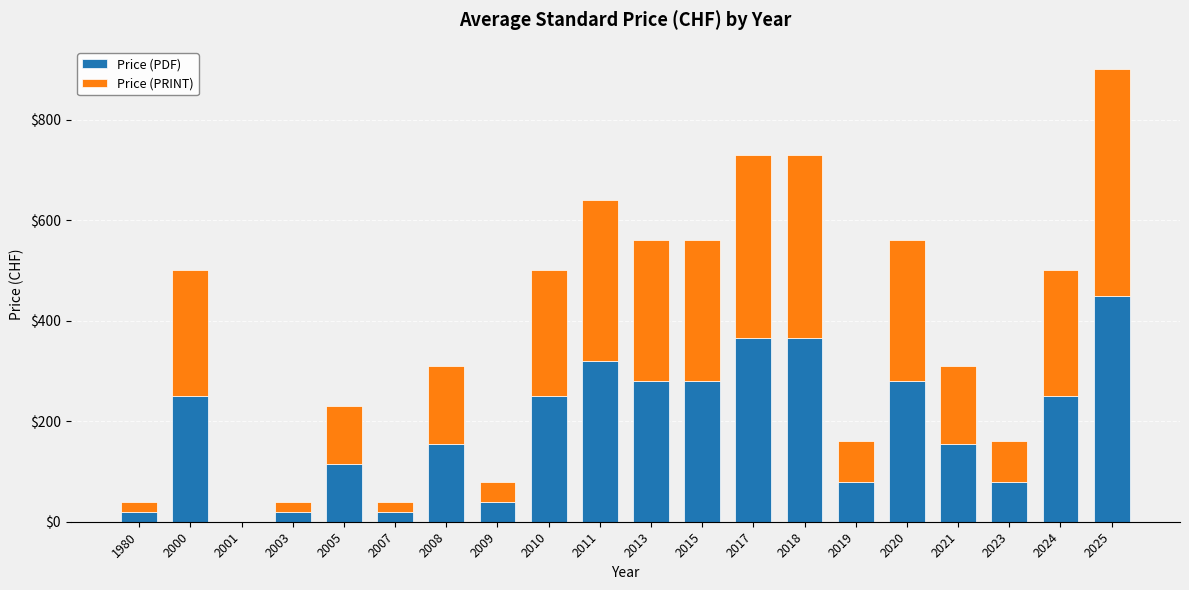

What is the sum of all Price (PDF) values?

3775